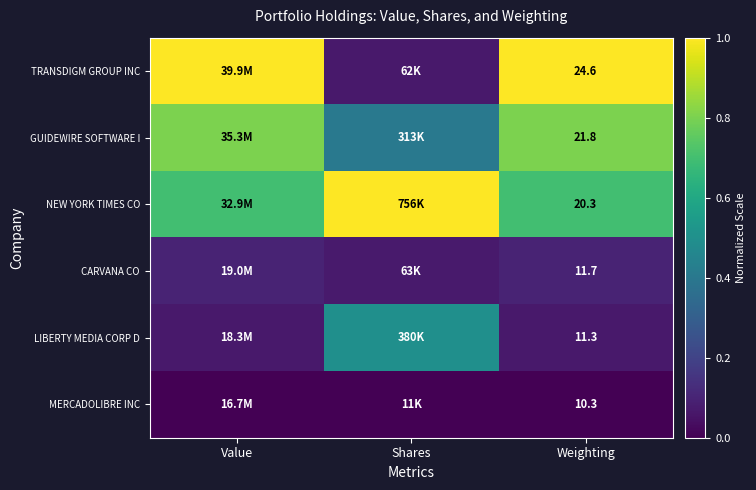

Is the value of GUIDEWIRE SOFTWARE I at Weighting greater than the value of CARVANA CO at Weighting?

Yes